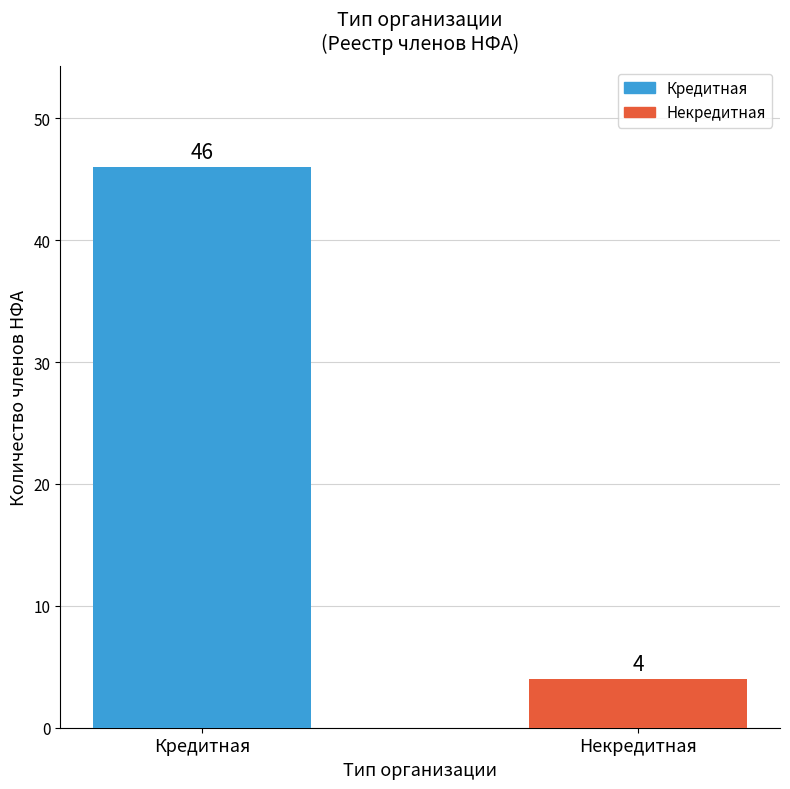

Approximately how many times larger is the value at Некредитная compared to Кредитная?

0.1